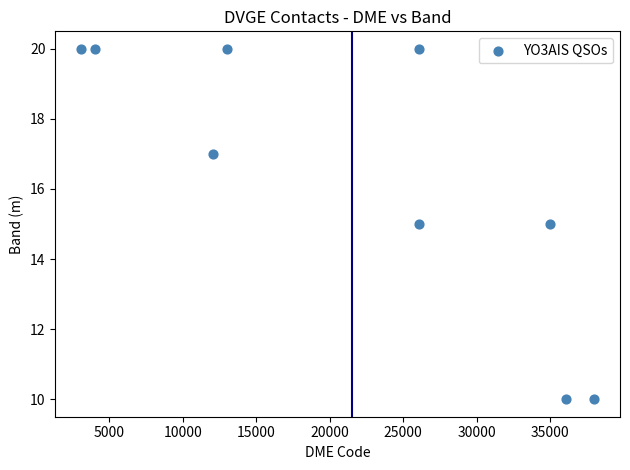

What is the average X value?

21494